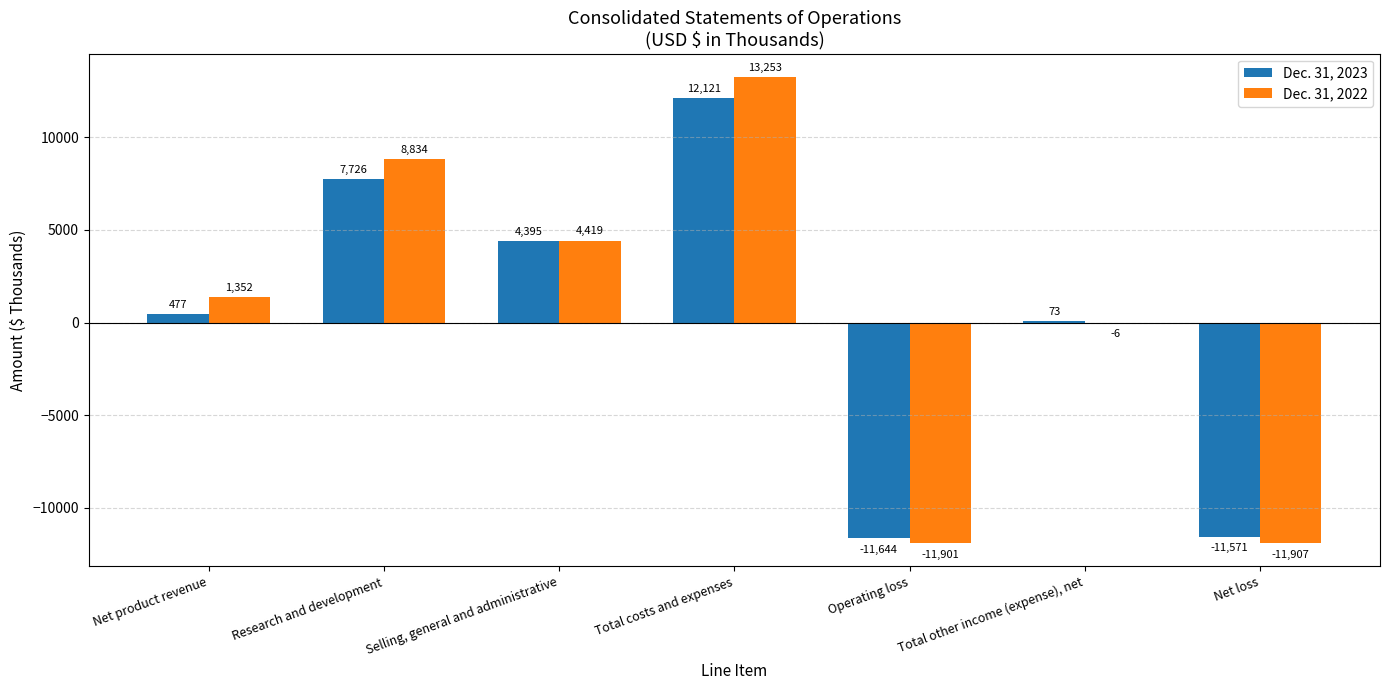

Read the Dec. 31, 2023 value at Total other income (expense), net.

73